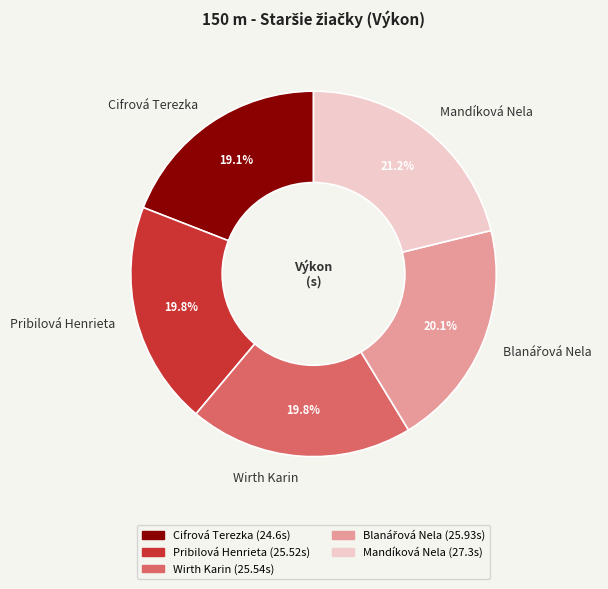

How many slices are in this pie chart?

5